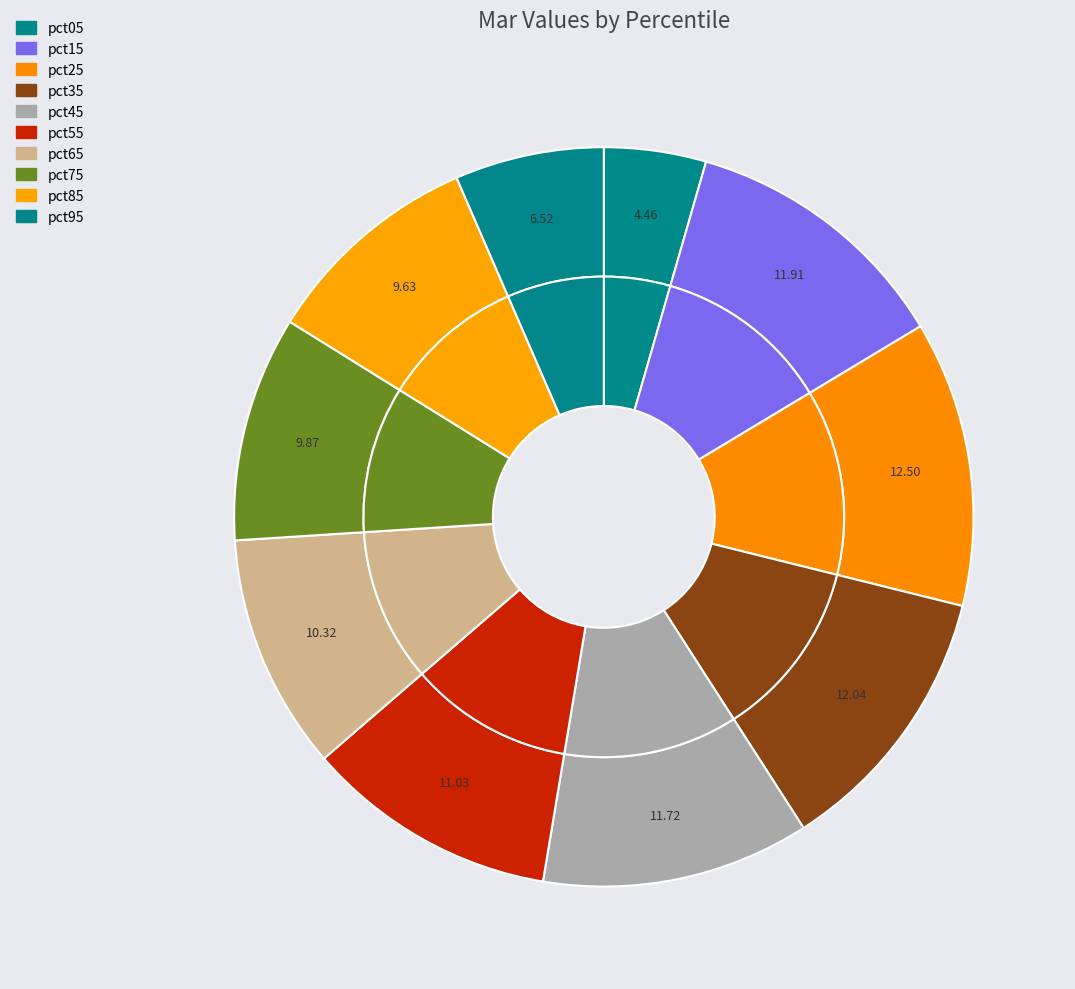

To the nearest percent, what percentage of the pie is pct45?

12%